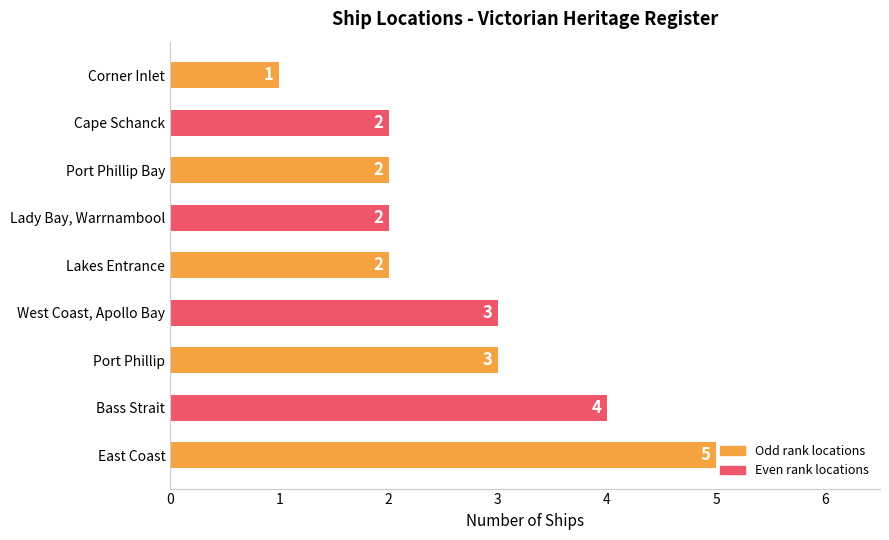

How many distinct data groups are displayed?

1